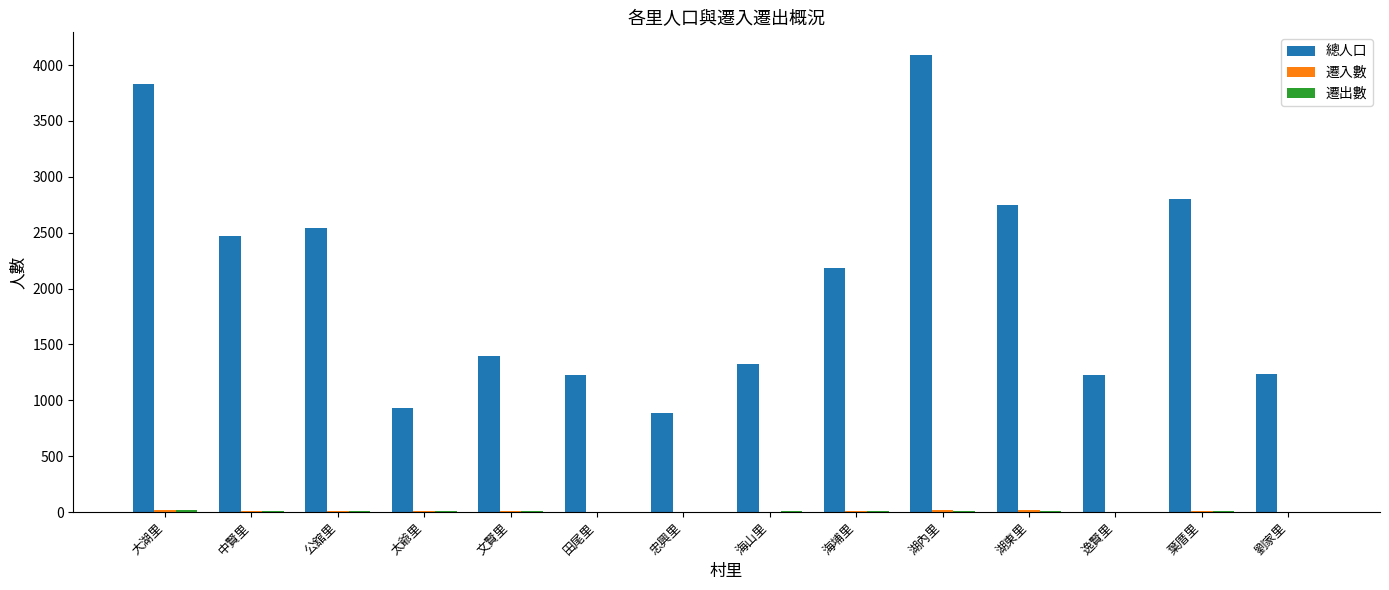

Between 太爺里 and 海山里, which series saw the biggest shift?

總人口